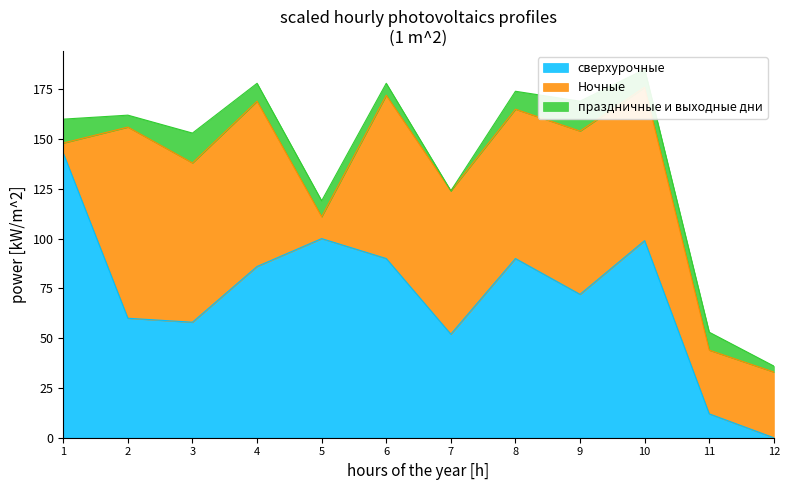

Is it true that сверхурочные equals 52 at 10?

False